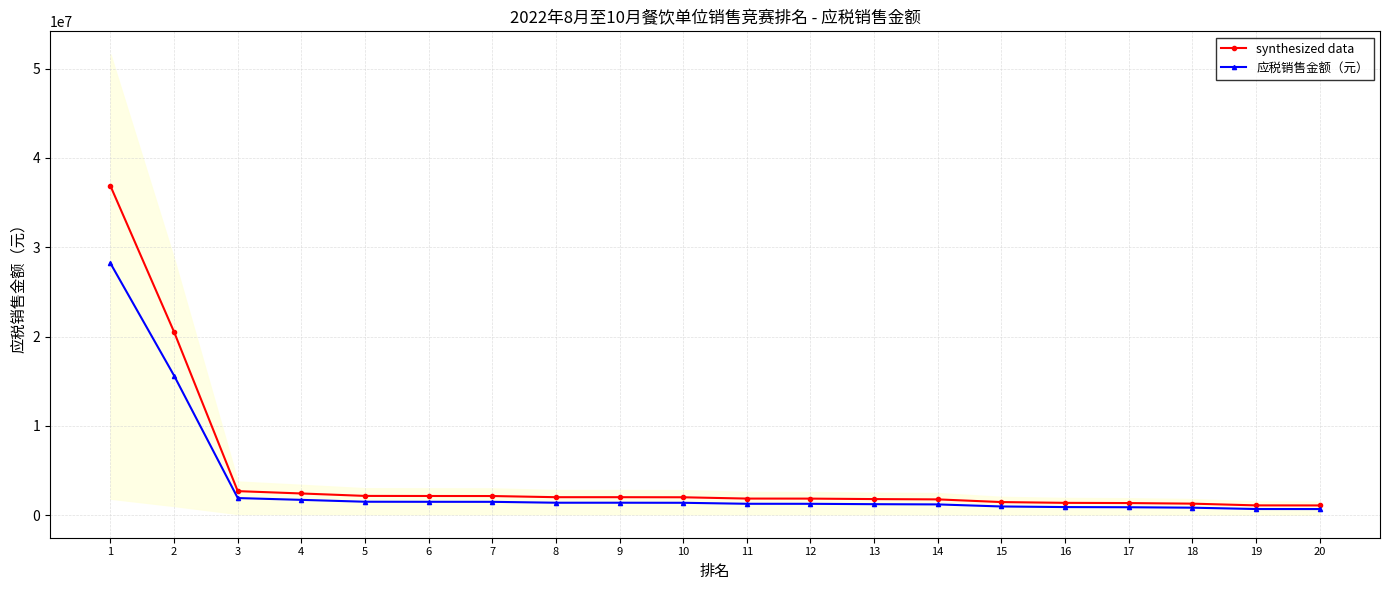

True or false: 应税销售金额（元） and synthesized data intersect in this chart.

False